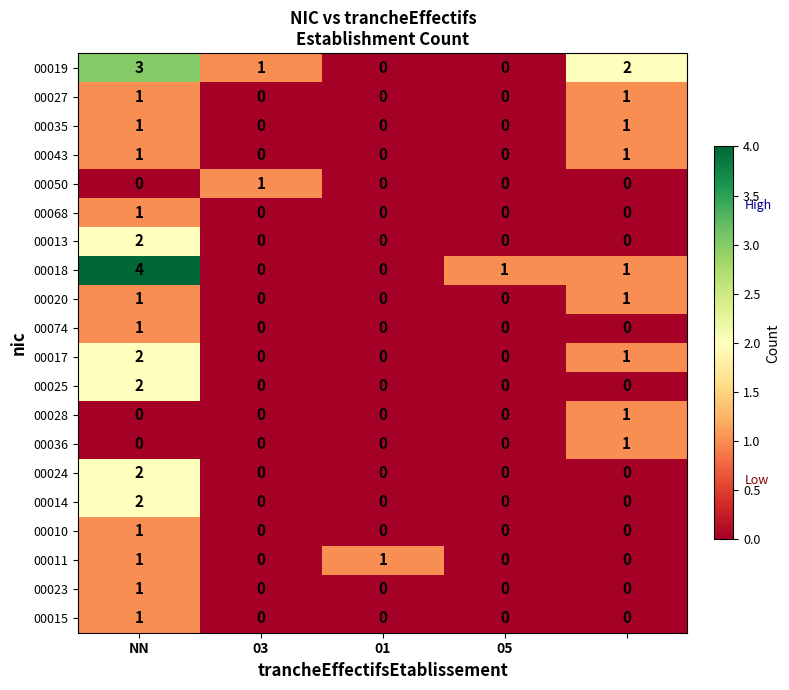

Which series has the widest spread of values?

00018